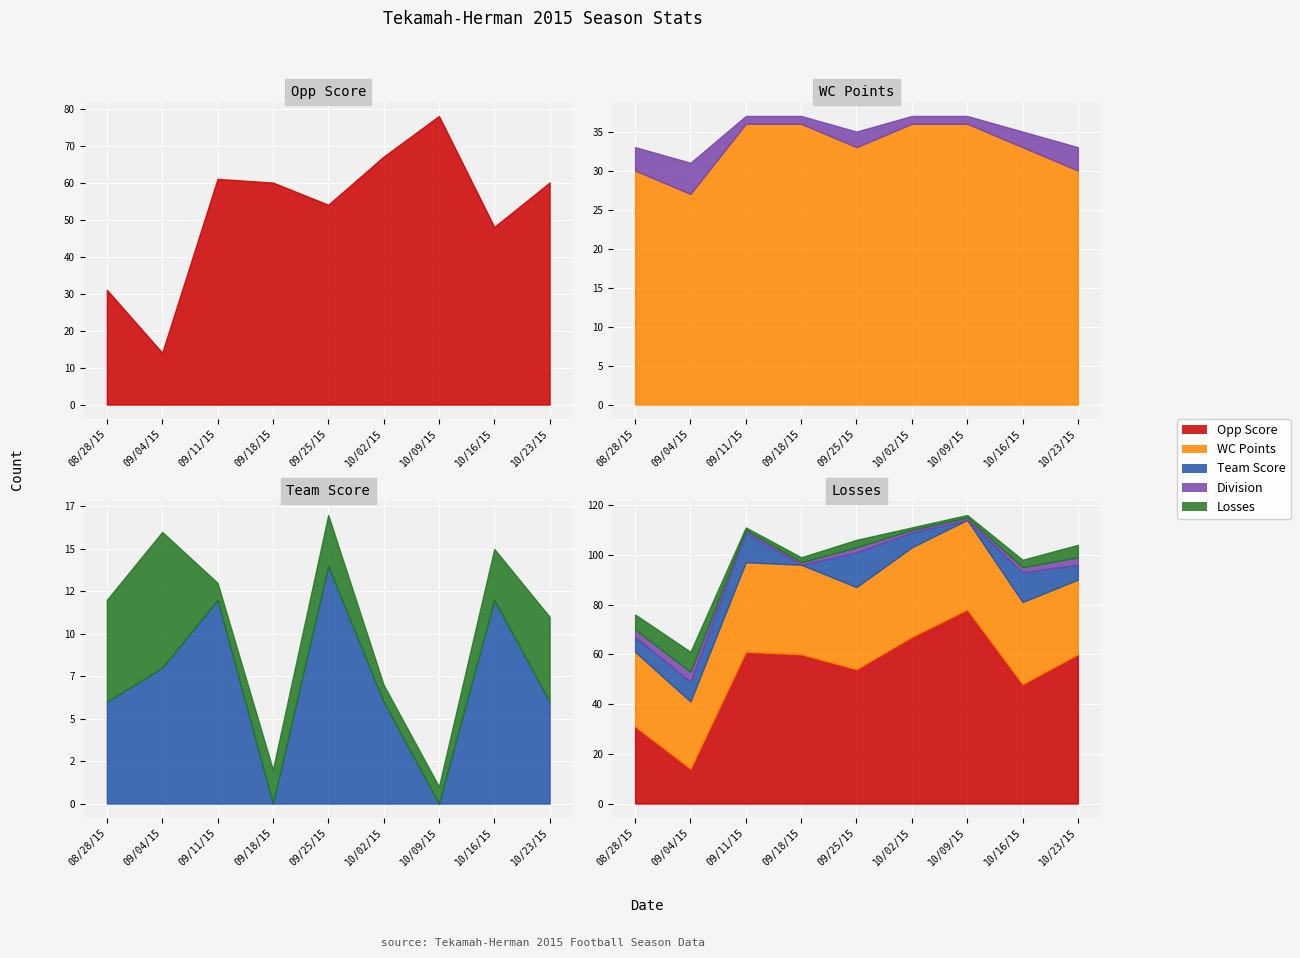

What is the total value across all series at 10/02/15?

111